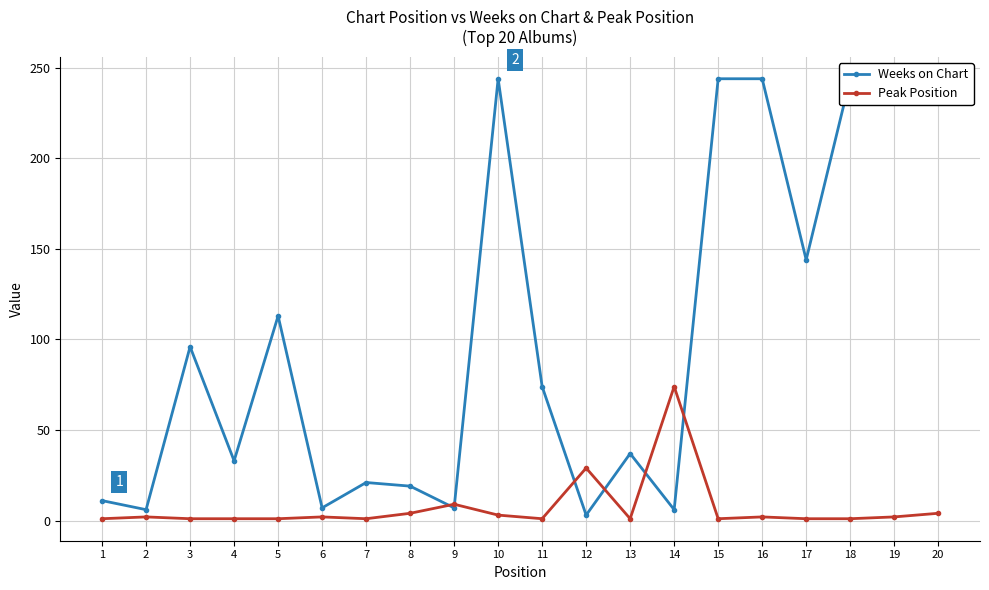

Which series has the widest spread of values?

Weeks on Chart